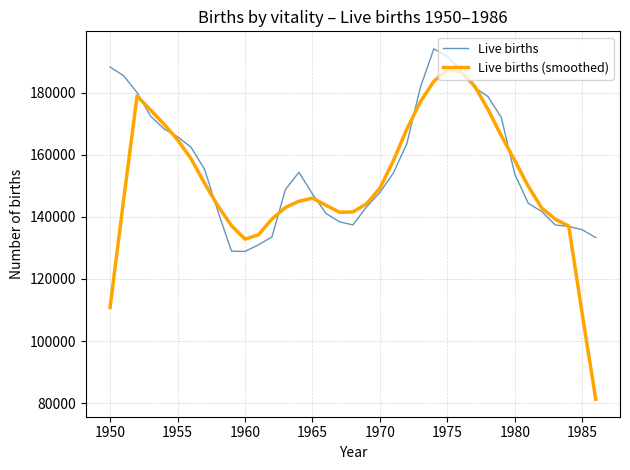

What is the minimum value shown in the chart?

81235.6